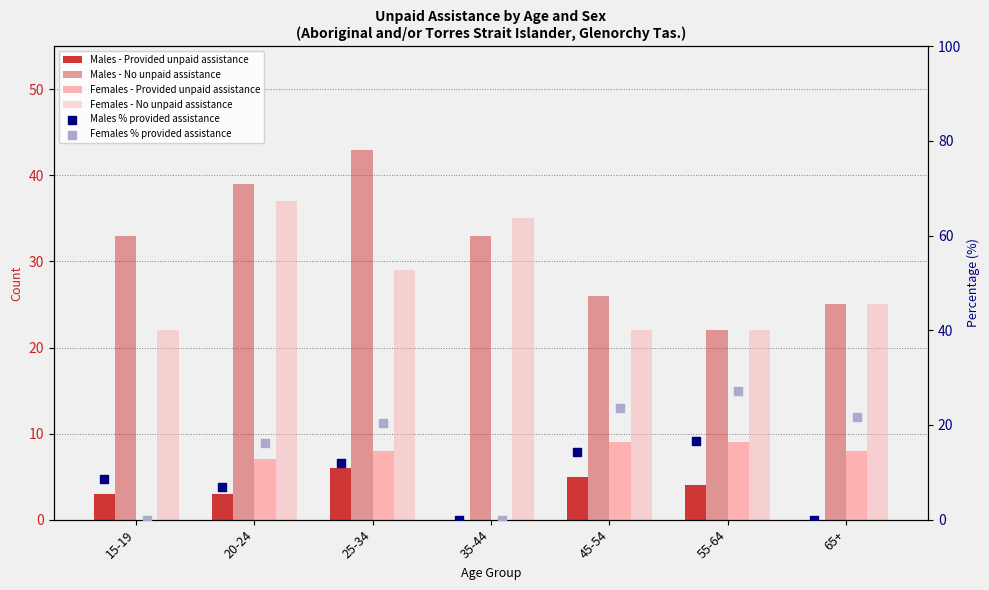

Which series has the largest total across all categories?

Males - No unpaid assistance